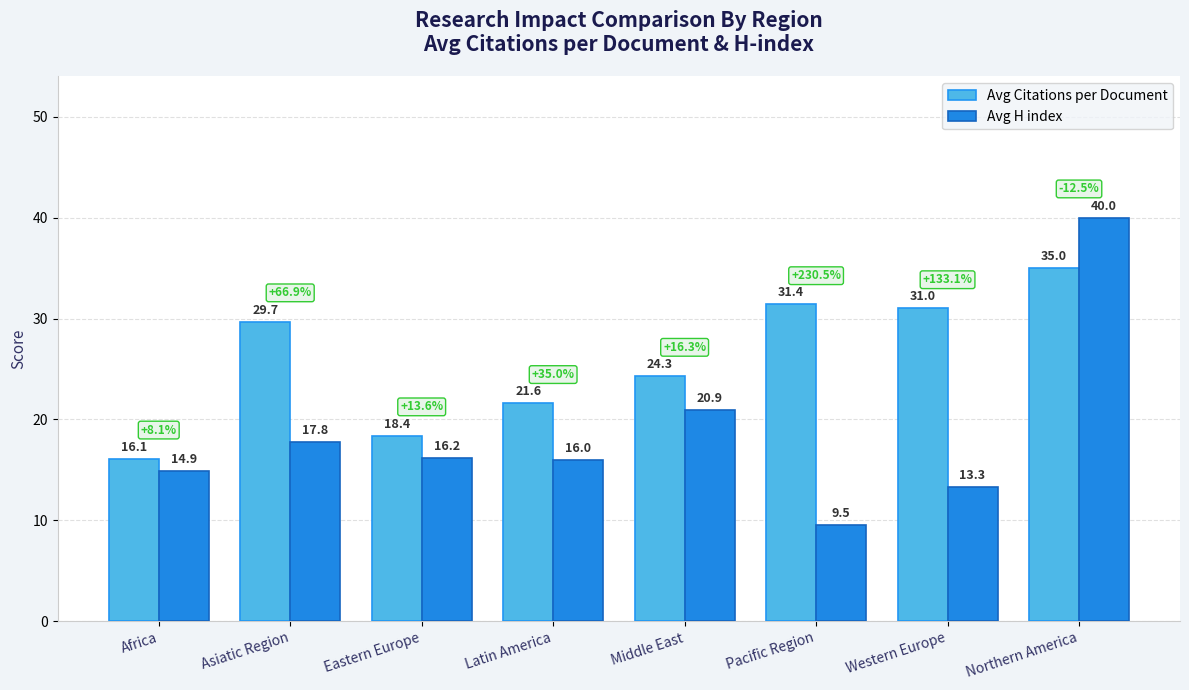

The value of Avg Citations per Document at Northern America is 35.0. True or false?

True